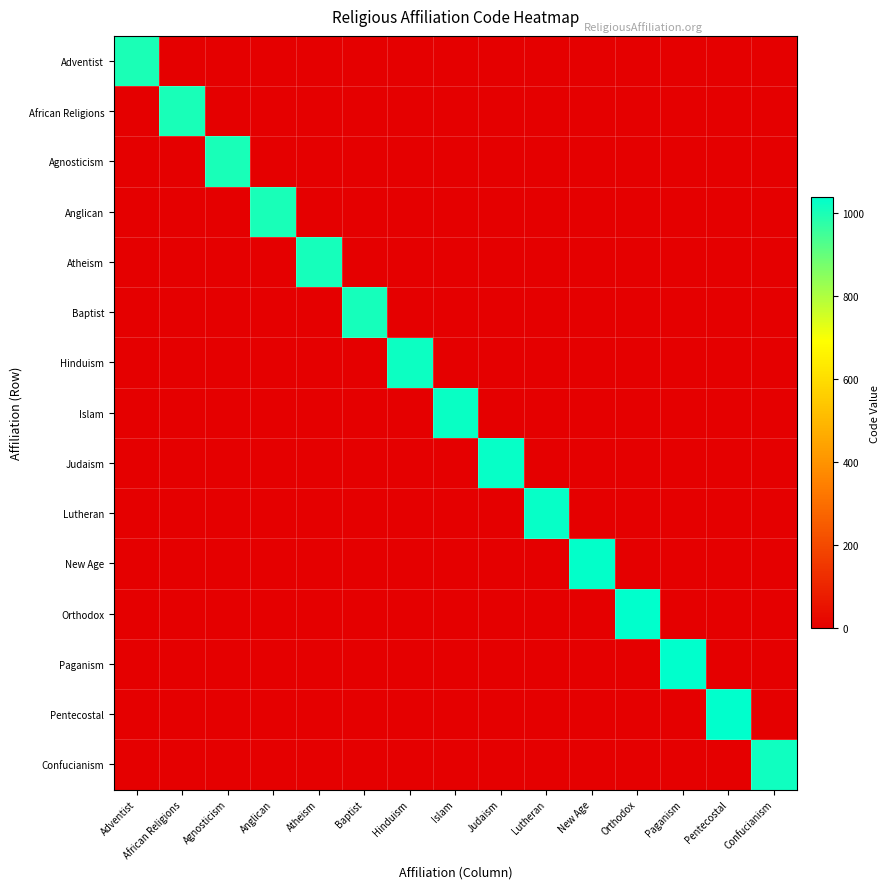

Reading left to right, list all the values displayed in this chart.

Adventist: Adventist=1001	African Religions=0	Agnosticism=0	Anglican=0	Atheism=0	Baptist=0	Hinduism=0	Islam=0	Judaism=0	Lutheran=0	New Age=0	Orthodox=0	Paganism=0	Pentecostal=0	Confucianism=0
African Religions: Adventist=0	African Religions=1002	Agnosticism=0	Anglican=0	Atheism=0	Baptist=0	Hinduism=0	Islam=0	Judaism=0	Lutheran=0	New Age=0	Orthodox=0	Paganism=0	Pentecostal=0	Confucianism=0
Agnosticism: Adventist=0	African Religions=0	Agnosticism=1004	Anglican=0	Atheism=0	Baptist=0	Hinduism=0	Islam=0	Judaism=0	Lutheran=0	New Age=0	Orthodox=0	Paganism=0	Pentecostal=0	Confucianism=0
Anglican: Adventist=0	African Religions=0	Agnosticism=0	Anglican=1005	Atheism=0	Baptist=0	Hinduism=0	Islam=0	Judaism=0	Lutheran=0	New Age=0	Orthodox=0	Paganism=0	Pentecostal=0	Confucianism=0
Atheism: Adventist=0	African Religions=0	Agnosticism=0	Anglican=0	Atheism=1007	Baptist=0	Hinduism=0	Islam=0	Judaism=0	Lutheran=0	New Age=0	Orthodox=0	Paganism=0	Pentecostal=0	Confucianism=0
Baptist: Adventist=0	African Religions=0	Agnosticism=0	Anglican=0	Atheism=0	Baptist=1009	Hinduism=0	Islam=0	Judaism=0	Lutheran=0	New Age=0	Orthodox=0	Paganism=0	Pentecostal=0	Confucianism=0
Hinduism: Adventist=0	African Religions=0	Agnosticism=0	Anglican=0	Atheism=0	Baptist=0	Hinduism=1020	Islam=0	Judaism=0	Lutheran=0	New Age=0	Orthodox=0	Paganism=0	Pentecostal=0	Confucianism=0
Islam: Adventist=0	African Religions=0	Agnosticism=0	Anglican=0	Atheism=0	Baptist=0	Hinduism=0	Islam=1023	Judaism=0	Lutheran=0	New Age=0	Orthodox=0	Paganism=0	Pentecostal=0	Confucianism=0
Judaism: Adventist=0	African Religions=0	Agnosticism=0	Anglican=0	Atheism=0	Baptist=0	Hinduism=0	Islam=0	Judaism=1026	Lutheran=0	New Age=0	Orthodox=0	Paganism=0	Pentecostal=0	Confucianism=0
Lutheran: Adventist=0	African Religions=0	Agnosticism=0	Anglican=0	Atheism=0	Baptist=0	Hinduism=0	Islam=0	Judaism=0	Lutheran=1028	New Age=0	Orthodox=0	Paganism=0	Pentecostal=0	Confucianism=0
New Age: Adventist=0	African Religions=0	Agnosticism=0	Anglican=0	Atheism=0	Baptist=0	Hinduism=0	Islam=0	Judaism=0	Lutheran=0	New Age=1033	Orthodox=0	Paganism=0	Pentecostal=0	Confucianism=0
Orthodox: Adventist=0	African Religions=0	Agnosticism=0	Anglican=0	Atheism=0	Baptist=0	Hinduism=0	Islam=0	Judaism=0	Lutheran=0	New Age=0	Orthodox=1036	Paganism=0	Pentecostal=0	Confucianism=0
Paganism: Adventist=0	African Religions=0	Agnosticism=0	Anglican=0	Atheism=0	Baptist=0	Hinduism=0	Islam=0	Judaism=0	Lutheran=0	New Age=0	Orthodox=0	Paganism=1037	Pentecostal=0	Confucianism=0
Pentecostal: Adventist=0	African Religions=0	Agnosticism=0	Anglican=0	Atheism=0	Baptist=0	Hinduism=0	Islam=0	Judaism=0	Lutheran=0	New Age=0	Orthodox=0	Paganism=0	Pentecostal=1038	Confucianism=0
Confucianism: Adventist=0	African Religions=0	Agnosticism=0	Anglican=0	Atheism=0	Baptist=0	Hinduism=0	Islam=0	Judaism=0	Lutheran=0	New Age=0	Orthodox=0	Paganism=0	Pentecostal=0	Confucianism=1014